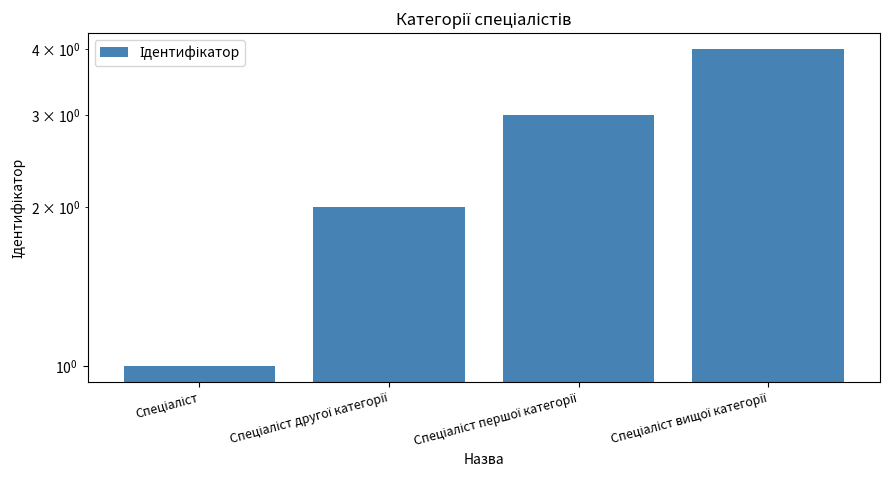

Rank the categories by value from lowest to highest.

Спеціаліст, Спеціаліст другої категорії, Спеціаліст першої категорії, Спеціаліст вищої категорії